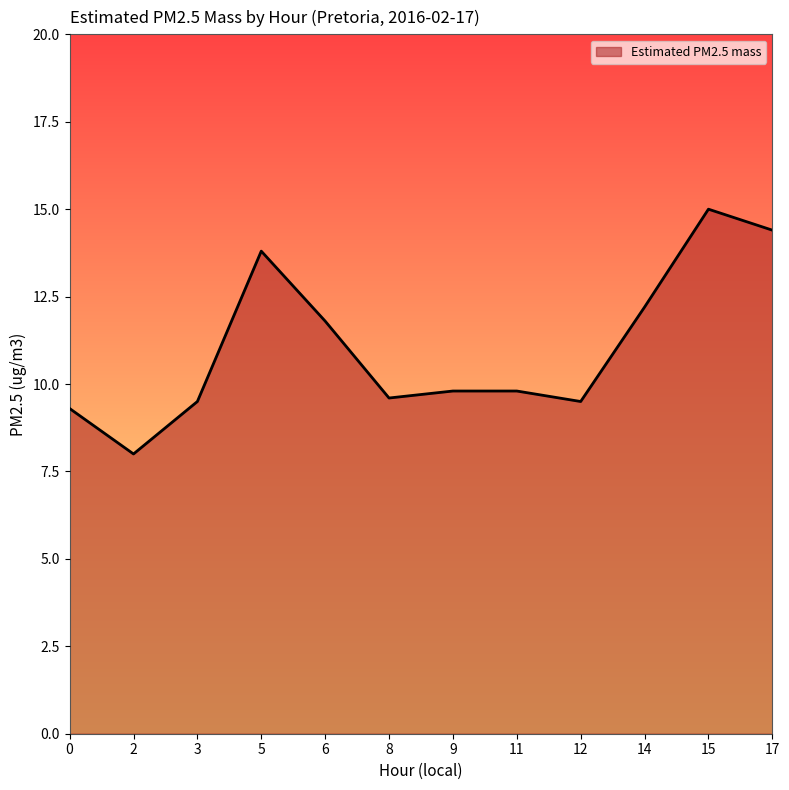

What is the greatest value displayed?

15.0